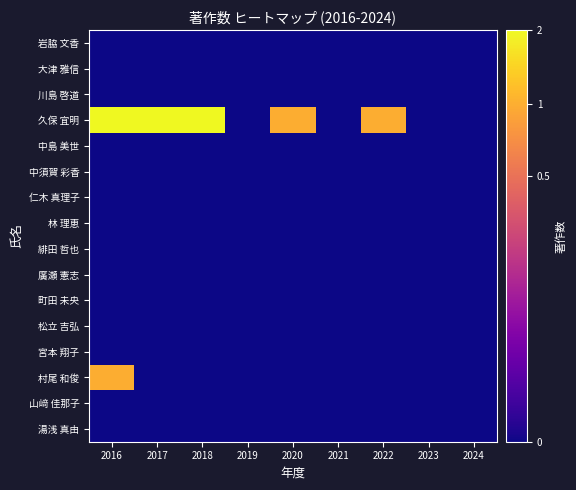

At how many categories does at least one series exceed 0?

5